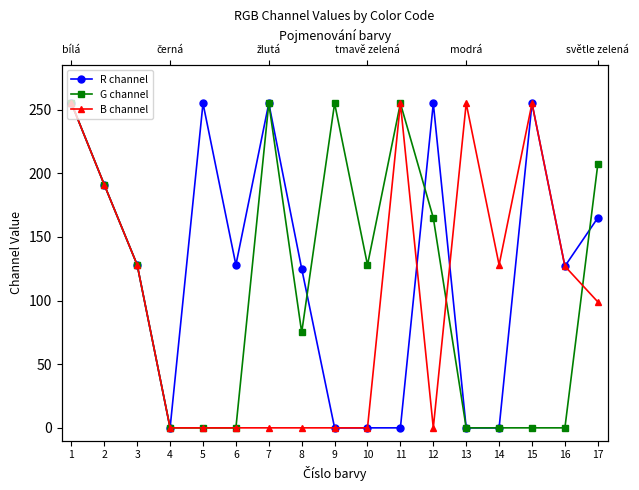

Is the value of R channel at 6 greater than the value of G channel at 13?

Yes